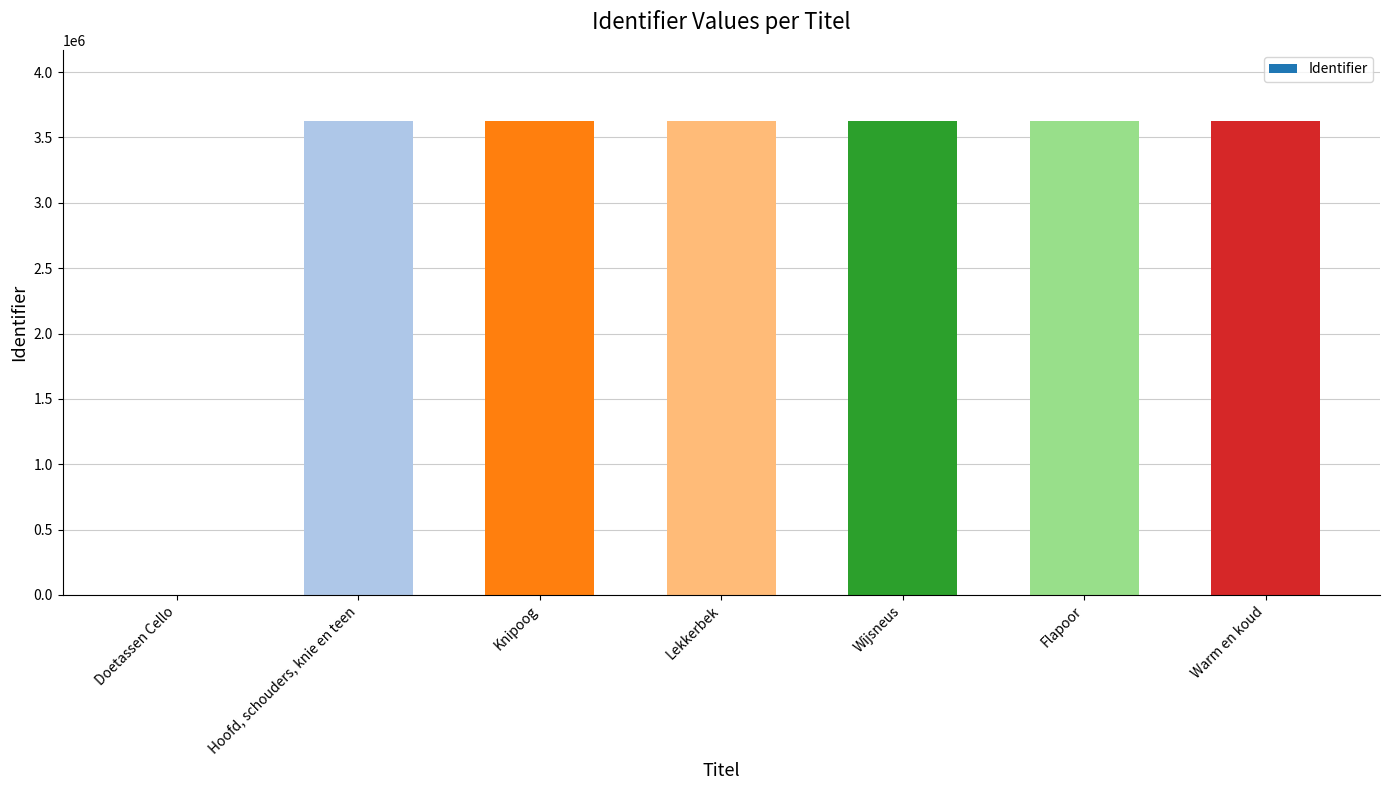

The value at Lekkerbek is 1886748. True or false?

False